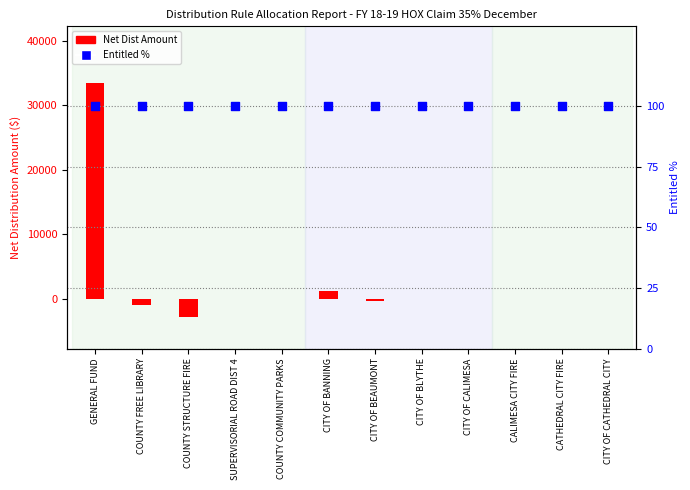

What are all the series names shown in the legend?

Net Dist Amount, Entitled %